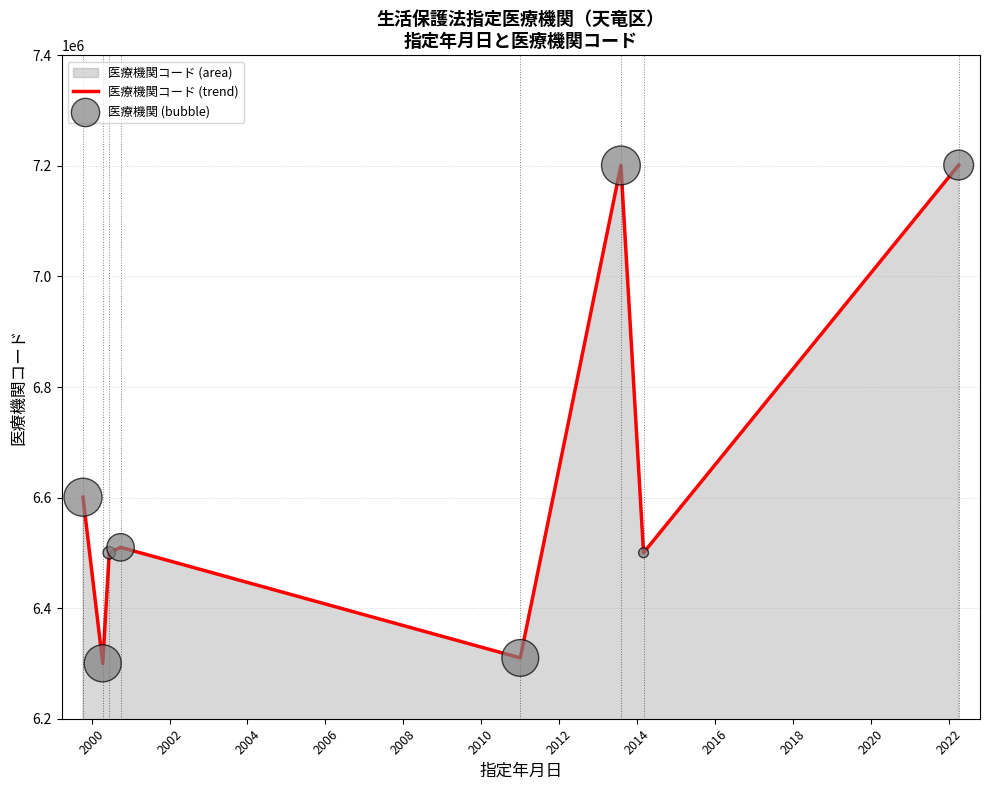

True or false: the data has more than 2 interior local peaks.

False